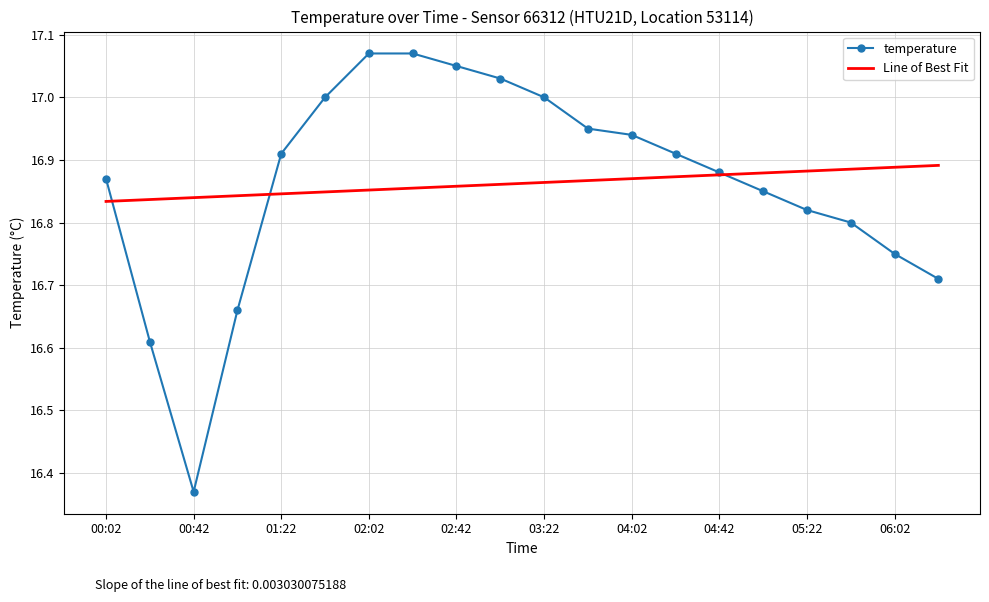

Which series has the widest spread of values?

temperature